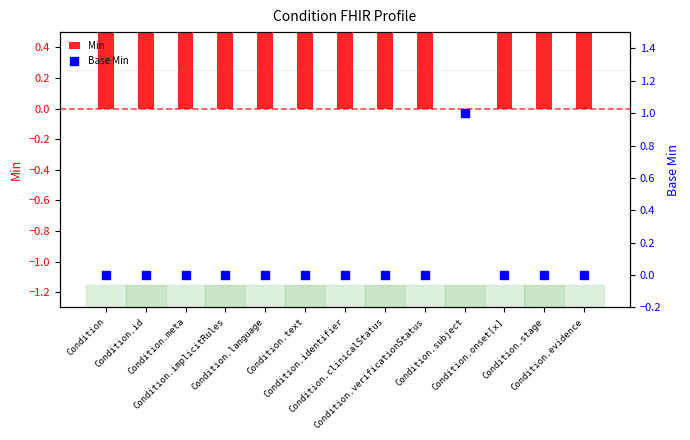

Which series has the largest Y range (max minus min)?

Min